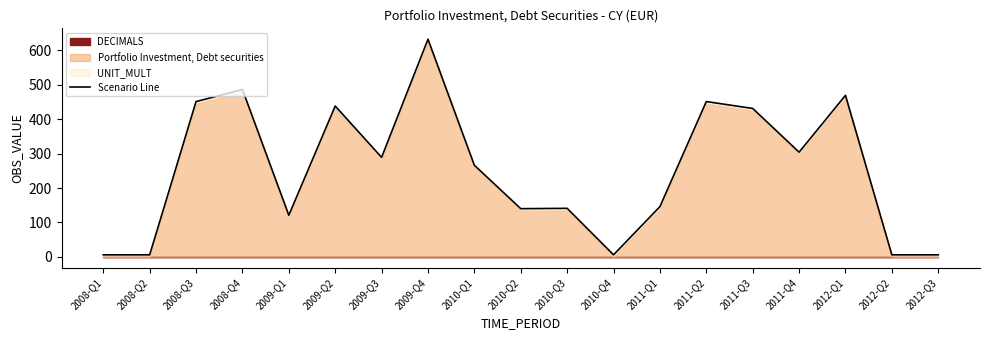

What is the smallest value displayed?

6